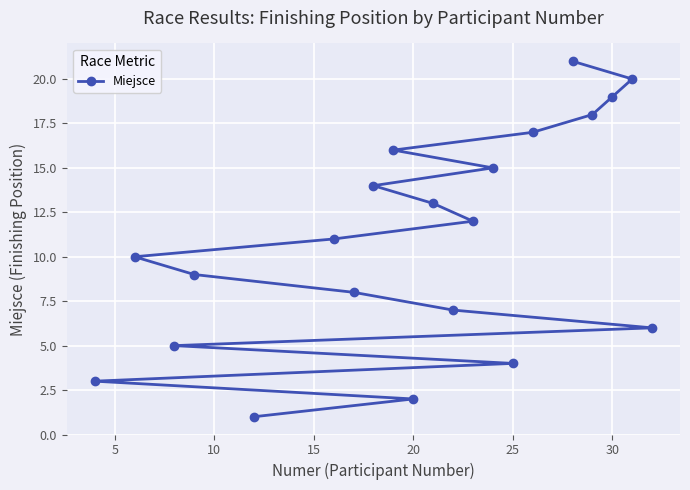

What is the greatest value displayed?

21